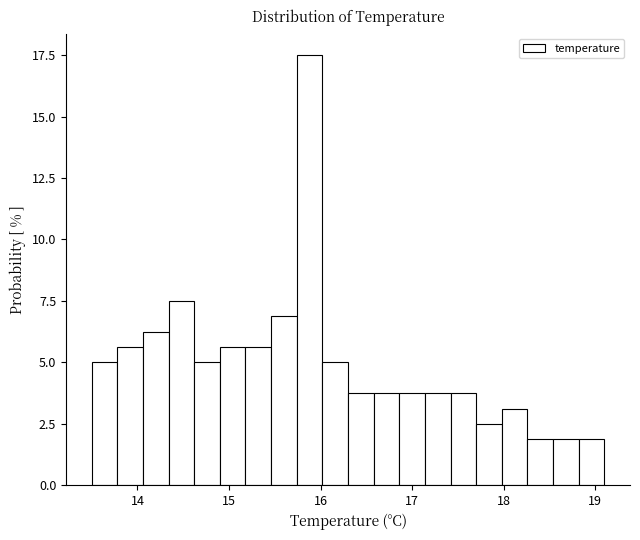

Read against the x-axis, roughly where is the centre of the tallest bar?

15.9